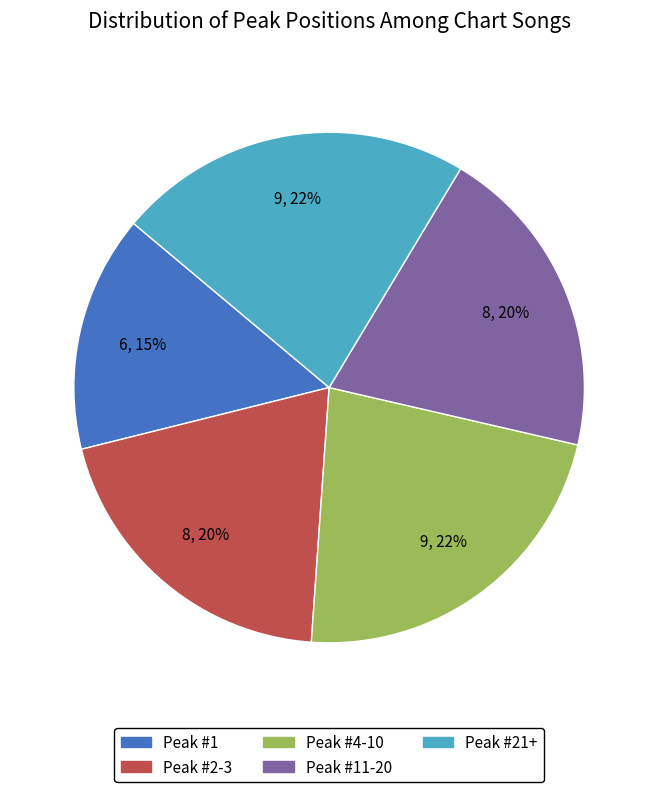

To the nearest percent, what is the average slice percentage?

20%